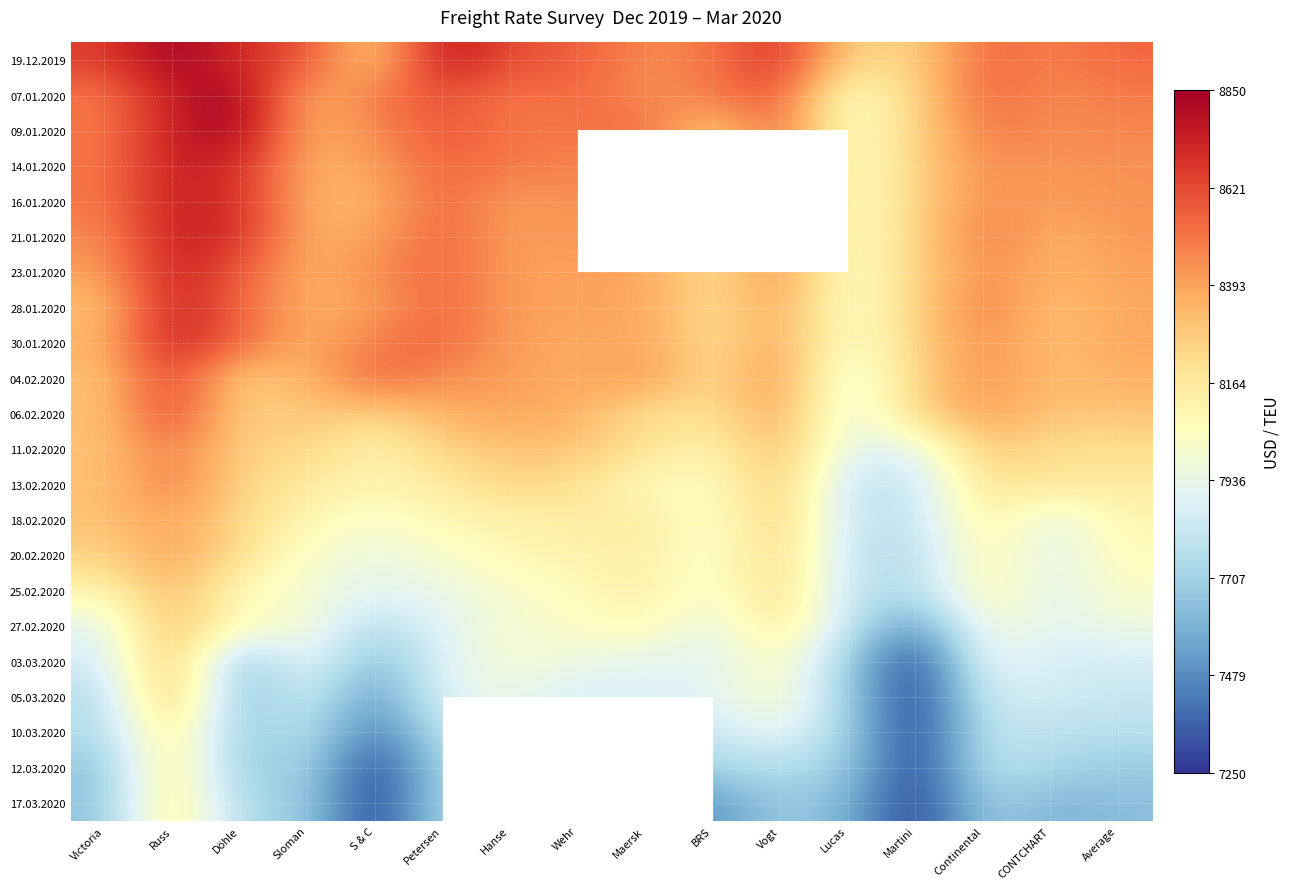

What is the difference between the 10.03.2020 values at Continental and Victoria?

50.0